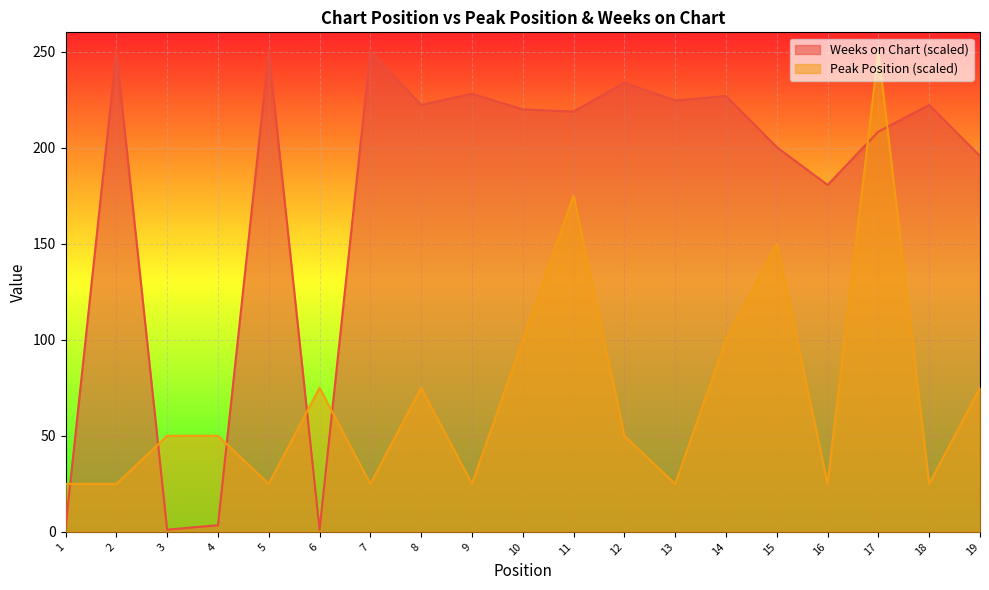

True or false: Weeks on Chart has a value of 228.0 at 9.

True